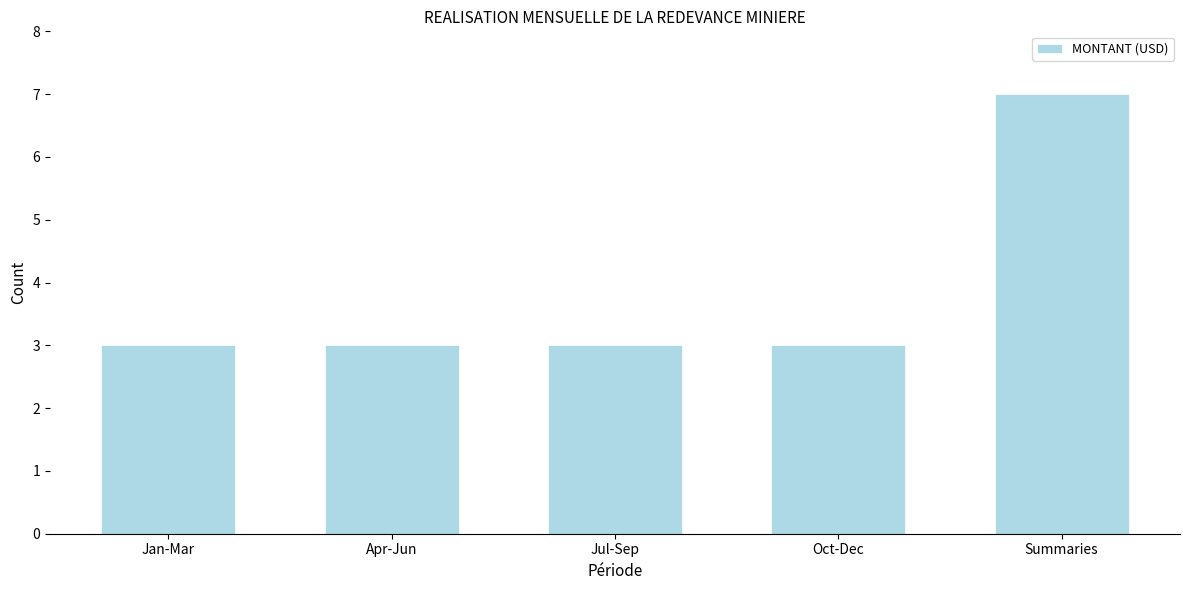

Reading left to right, transcribe all the data shown in this chart.

3	3	3	3	7